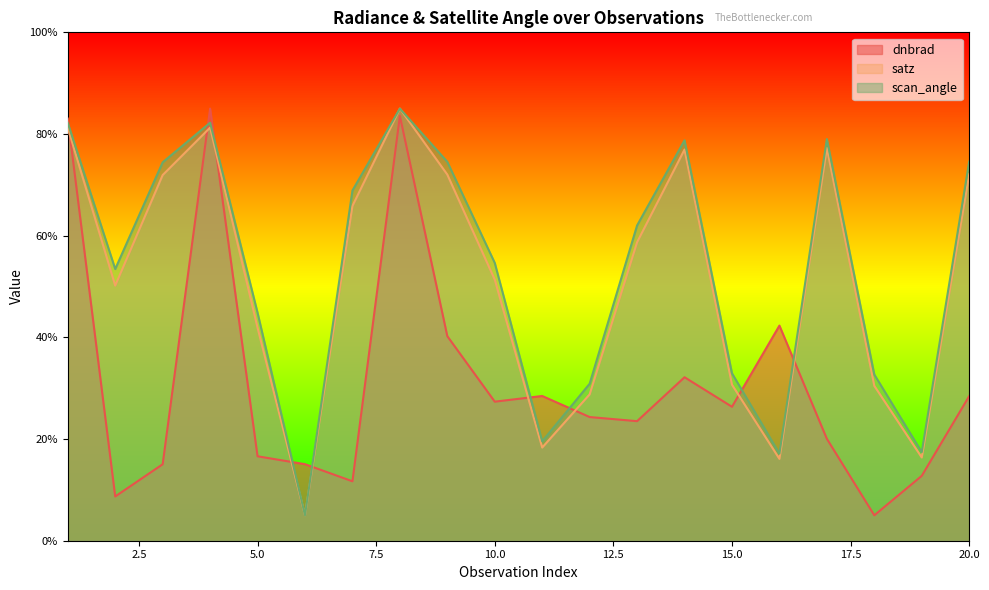

What is the average value of the scan_angle series?

53.5